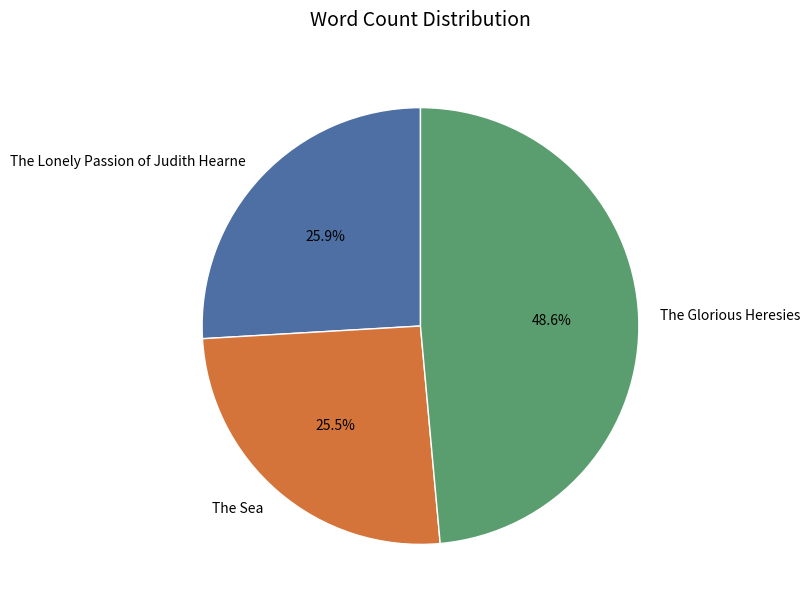

Does The Lonely Passion of Judith Hearne account for over 50% of the chart?

No